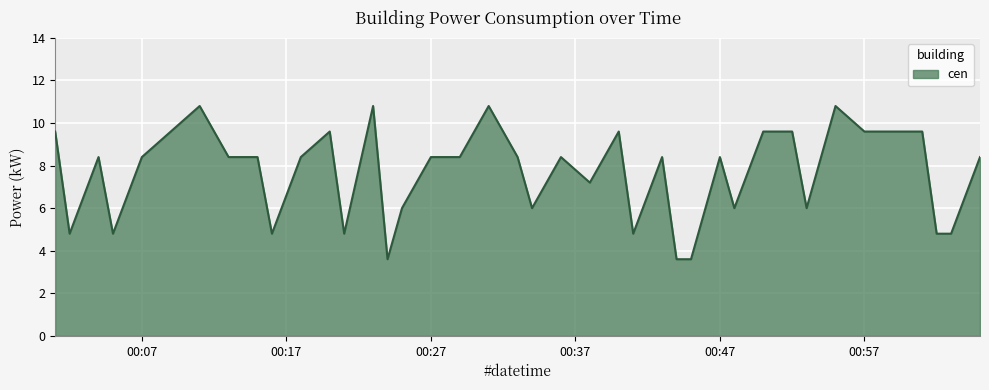

How many lines are shown in the chart?

1